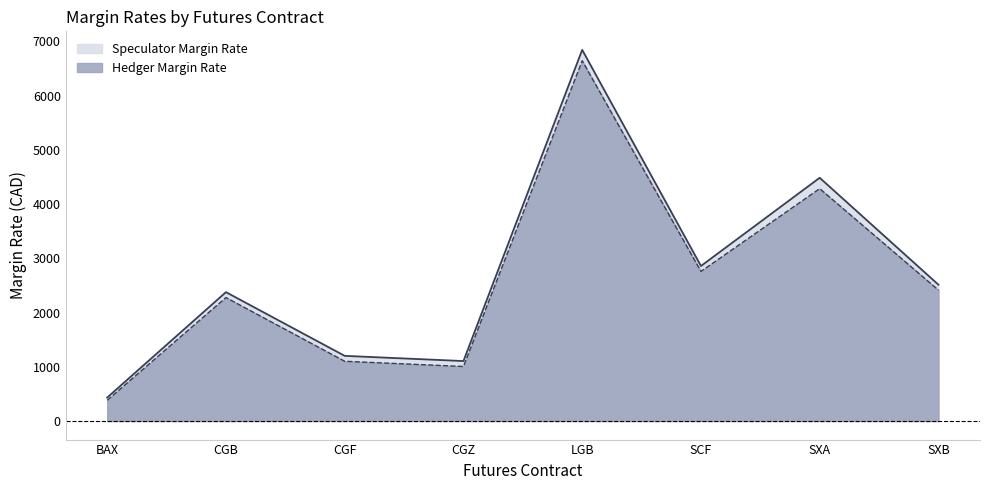

How many interior local valleys does the Speculator Margin Rate series have?

2